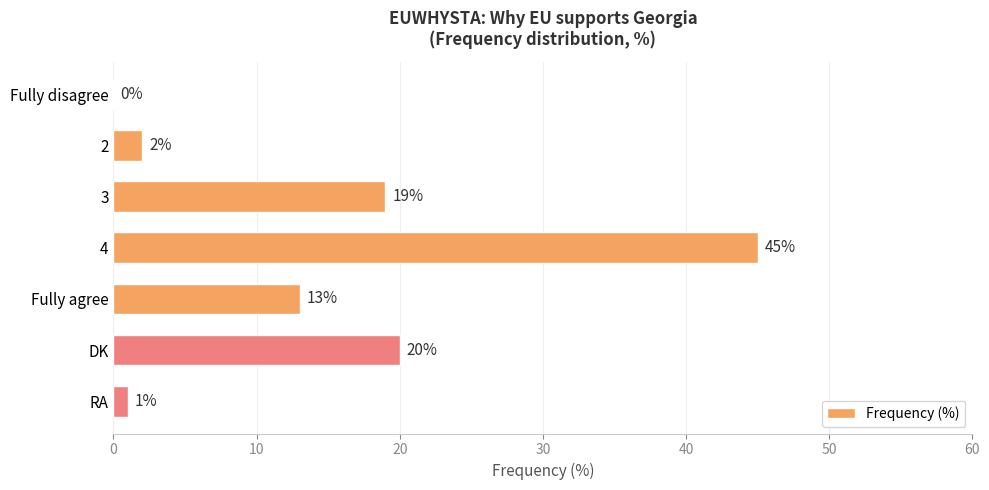

True or false: the data shows 19 at 3.

True